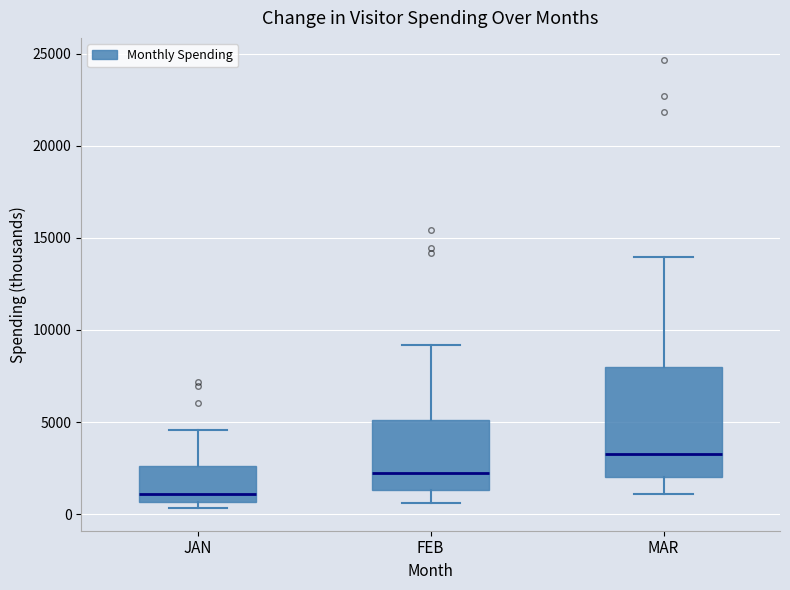

Where does the upper whisker of the box for MAR end on the y-axis? The values are not printed on the chart, so give them approximately, as read against the axis.

14000